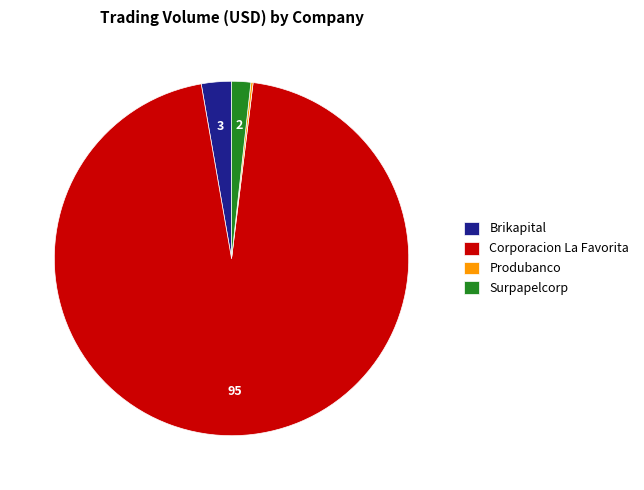

The Brikapital slice represents 3% of the pie. True or false?

True